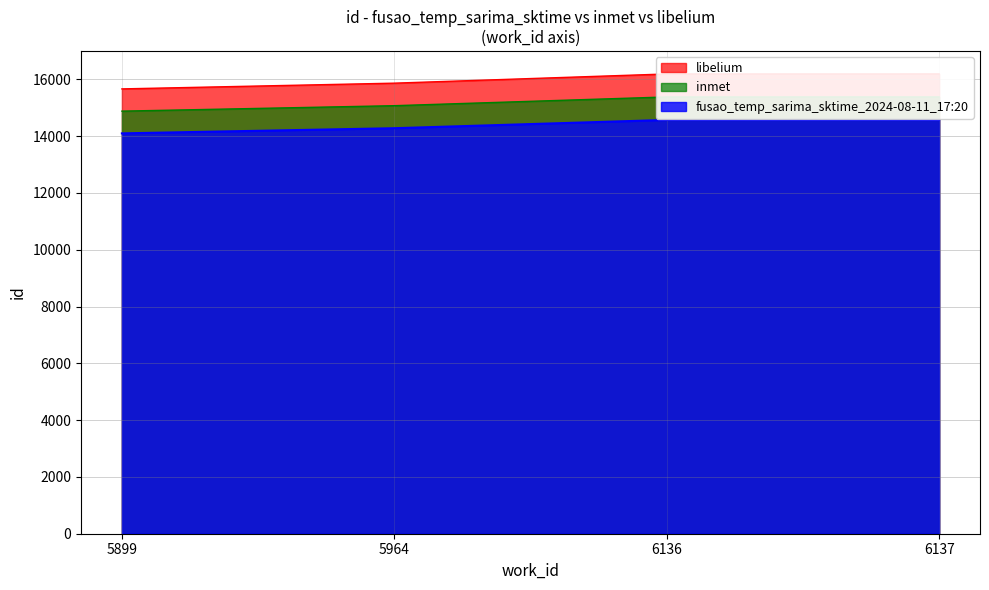

Reading left to right, extract all data points from this chart.

14096.7	14278.5	14570.1	14571.0